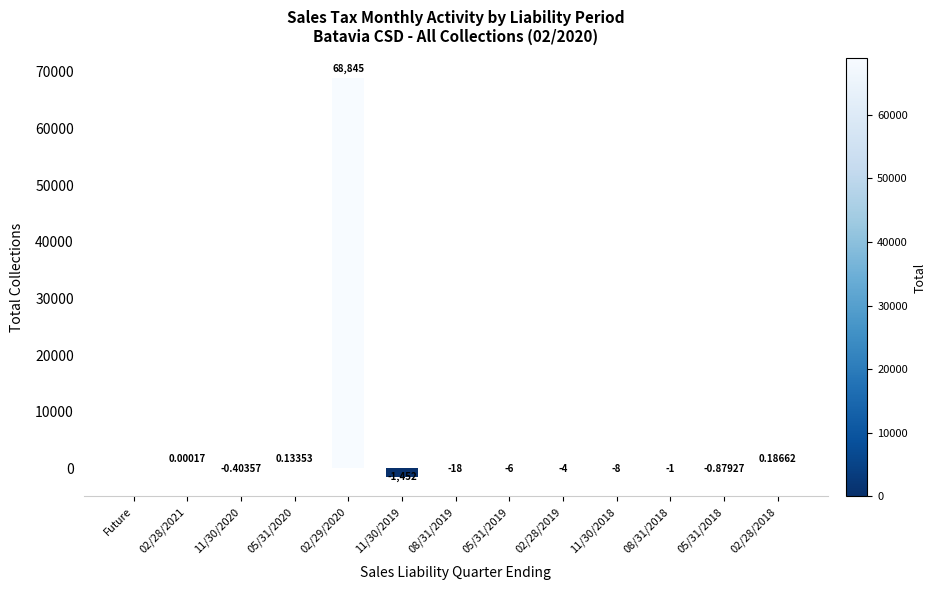

What is the change in value from 11/30/2019 to 11/30/2018?

+1443.5